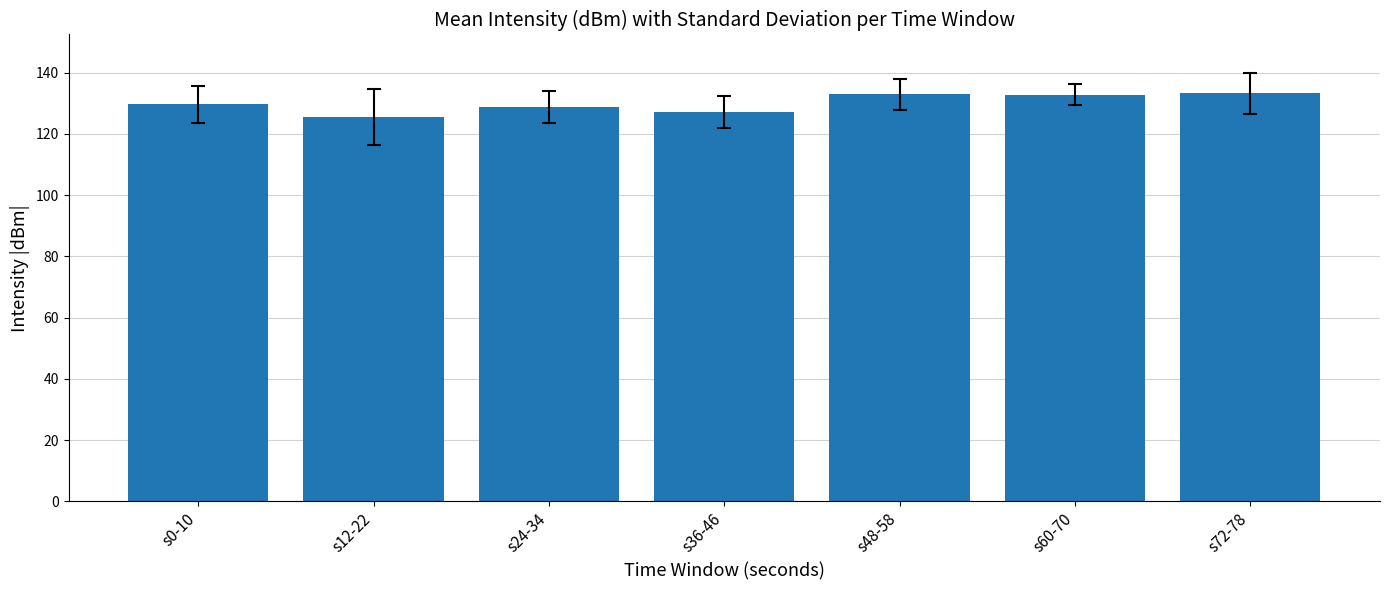

Which label corresponds to the smallest value in the chart?

s12-22